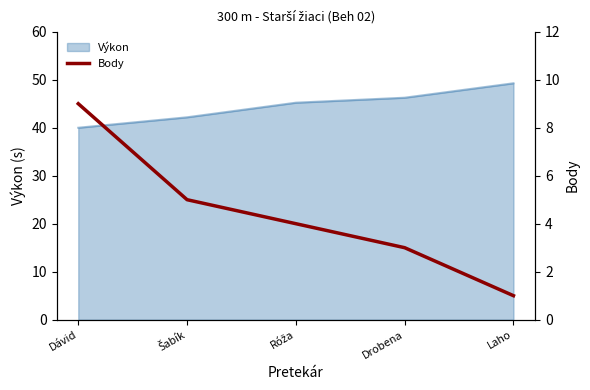

Count the values in the range 3 to 5.

3